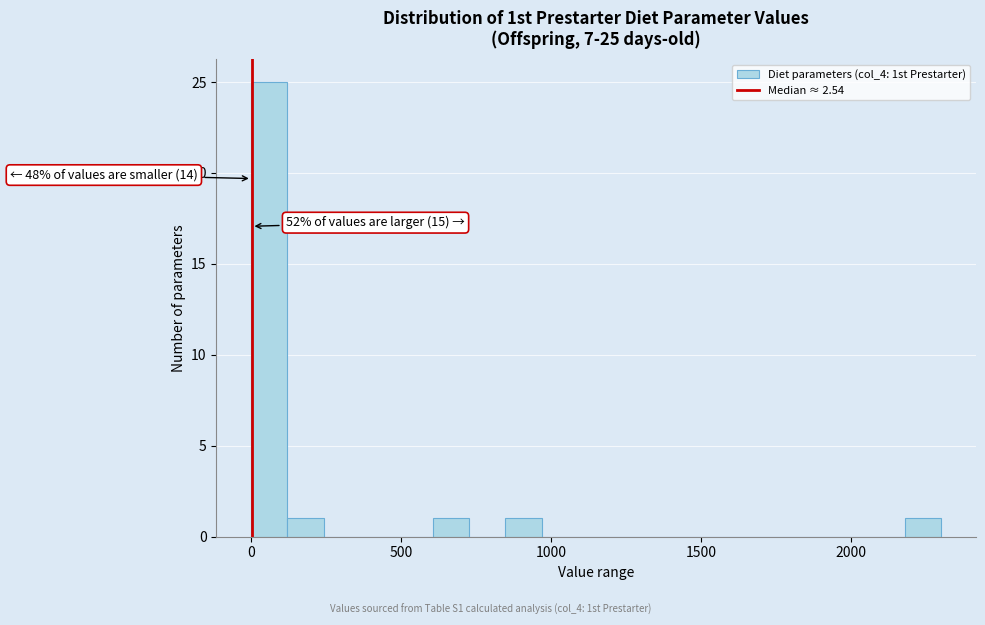

Around what value on the x-axis is the tallest bar? Give the approximate position of its centre, as read against the axis.

50